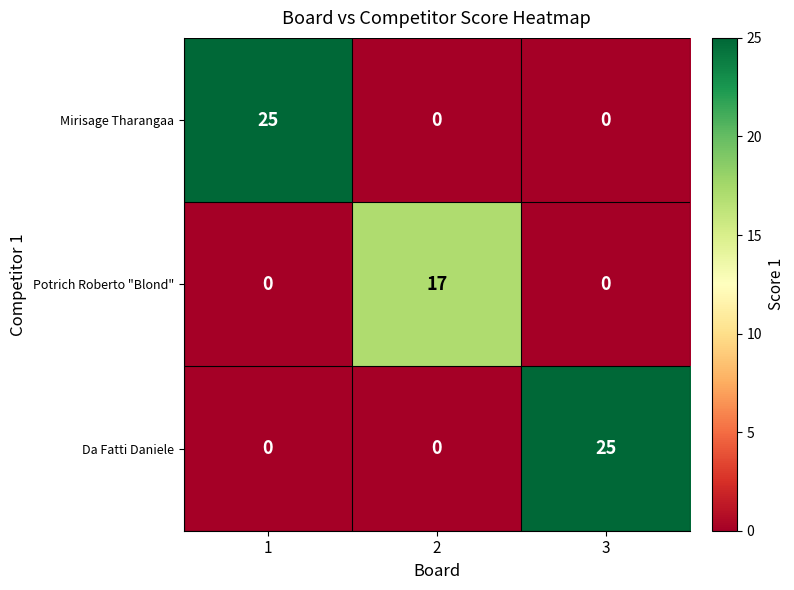

Reading left to right, extract all data points from this chart.

Mirisage Tharangaa: 1=25	2=0	3=0
Potrich Roberto "Blond": 1=0	2=17	3=0
Da Fatti Daniele: 1=0	2=0	3=25